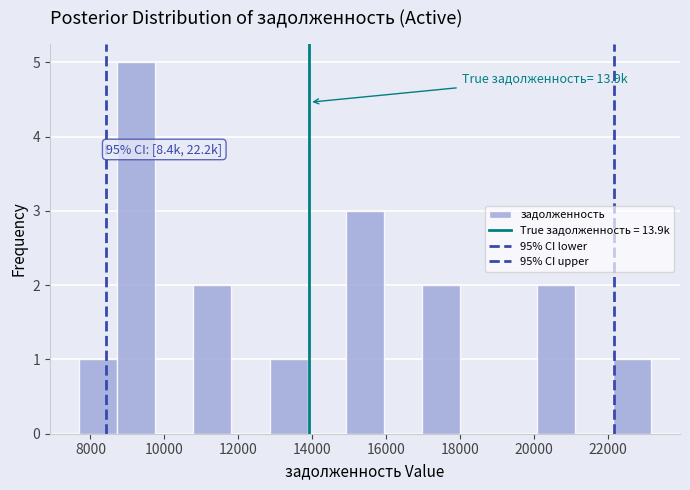

Which range on the x-axis has the tallest bar?

8800 to 9800